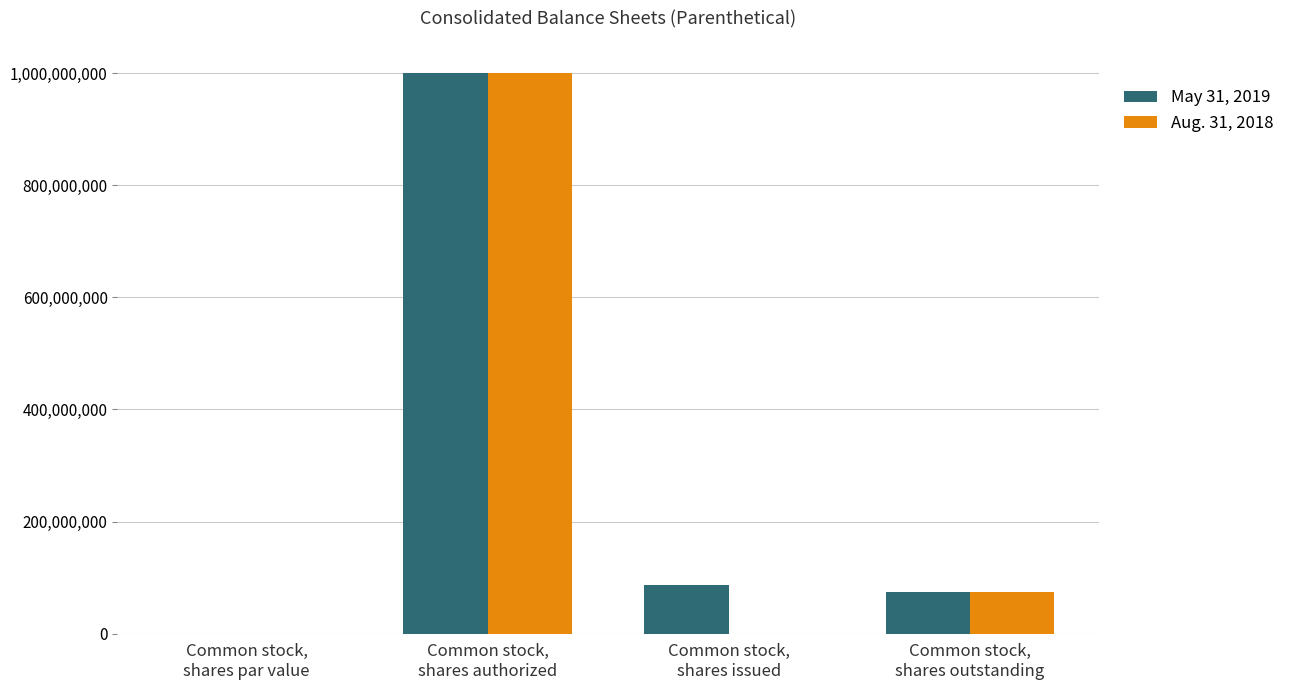

What is the highest value of the May 31, 2019 series?

1000000000.0